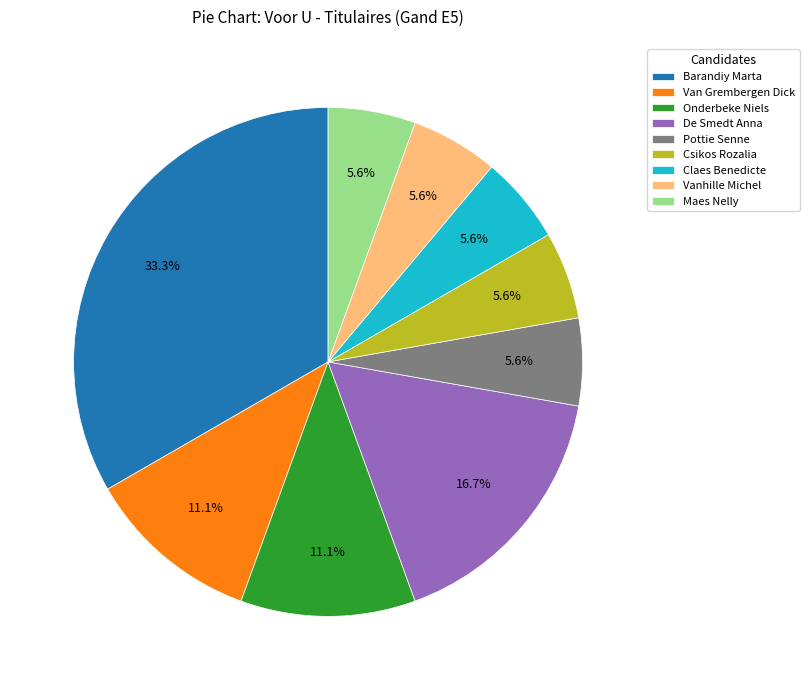

Is there any slice that represents more than half of the pie?

No